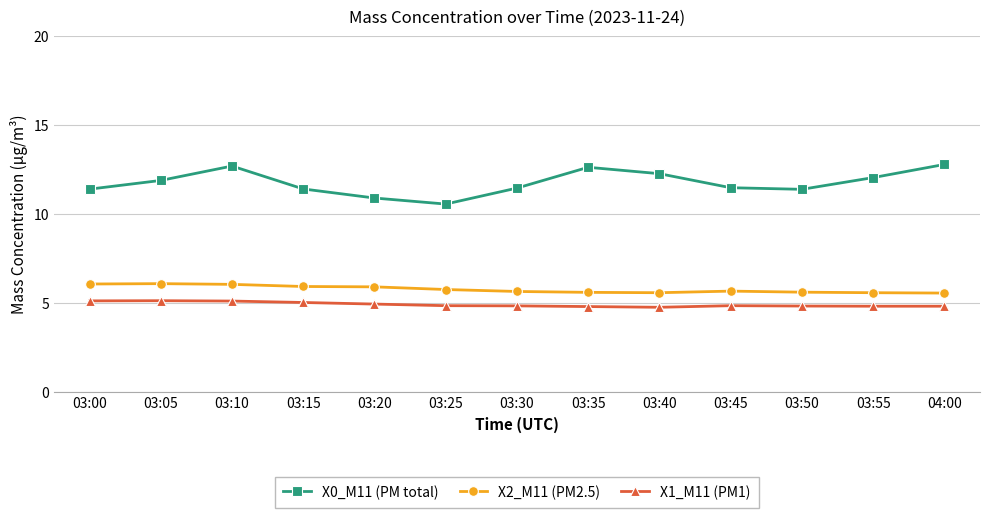

What is the difference between the highest and lowest values at 03:55?

7.2